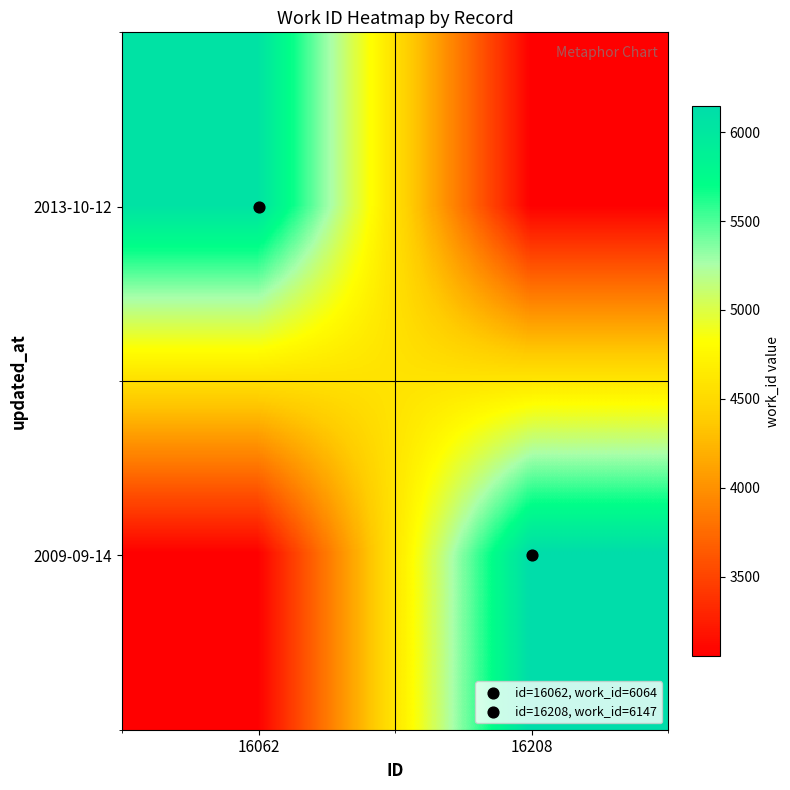

Which series has the largest range (max minus min)?

2009-09-14